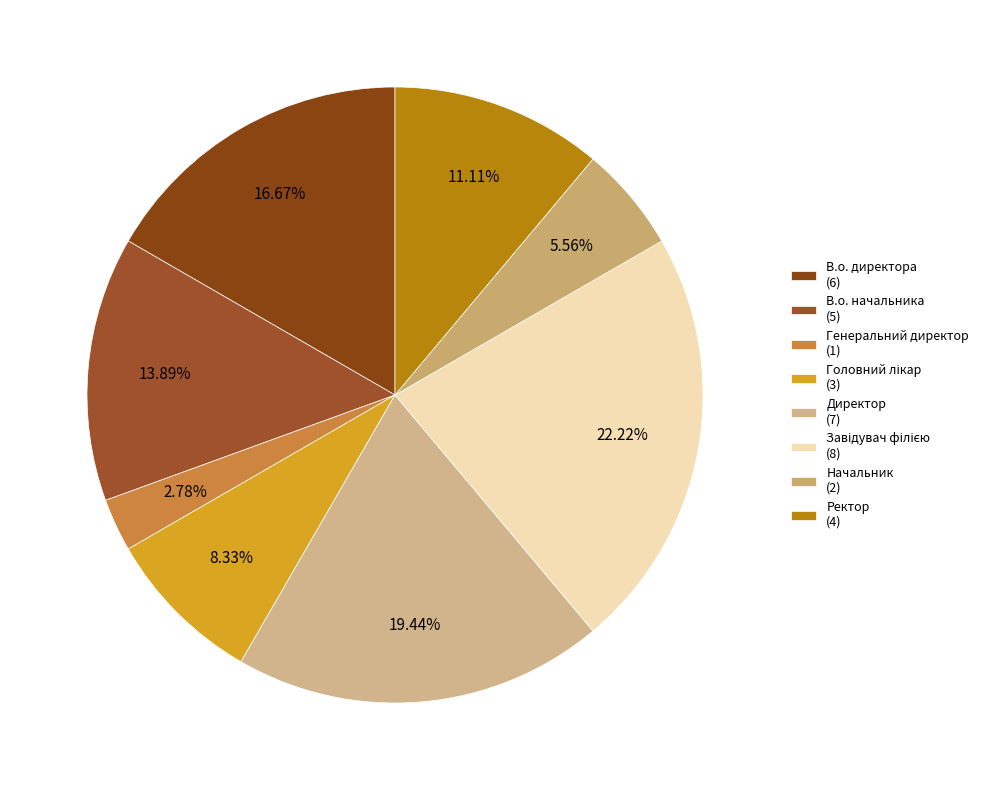

What is the smallest slice in the pie chart?

Генеральний директор